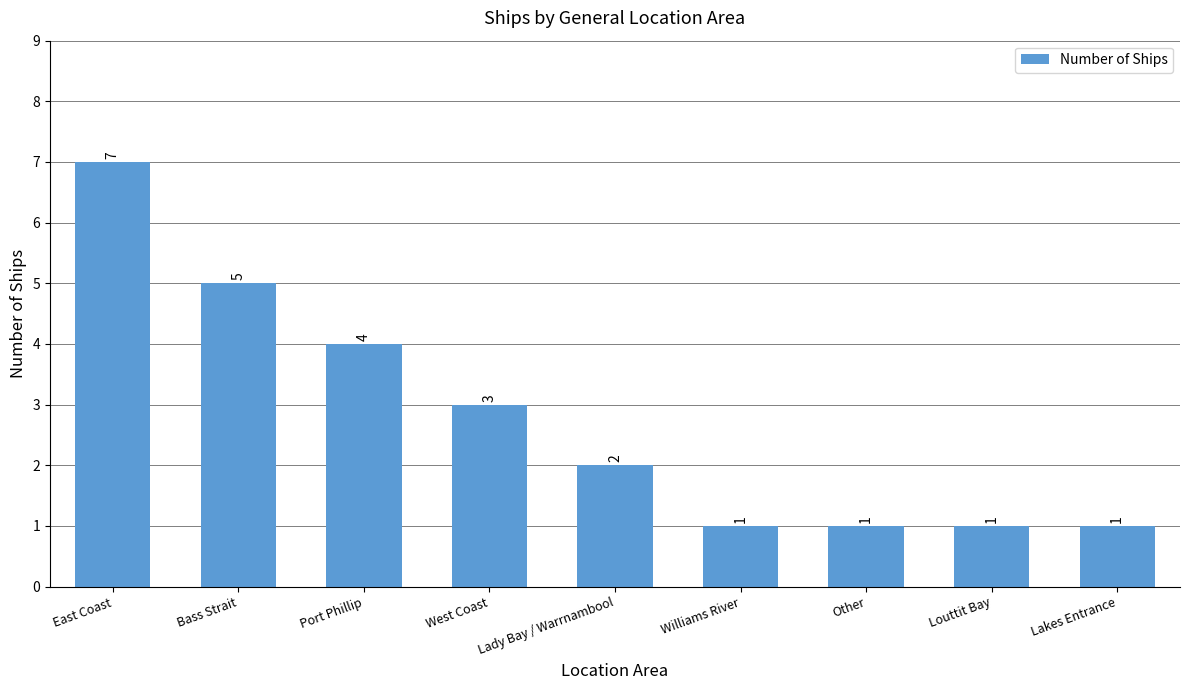

Count the values in the range 1 to 4.

7